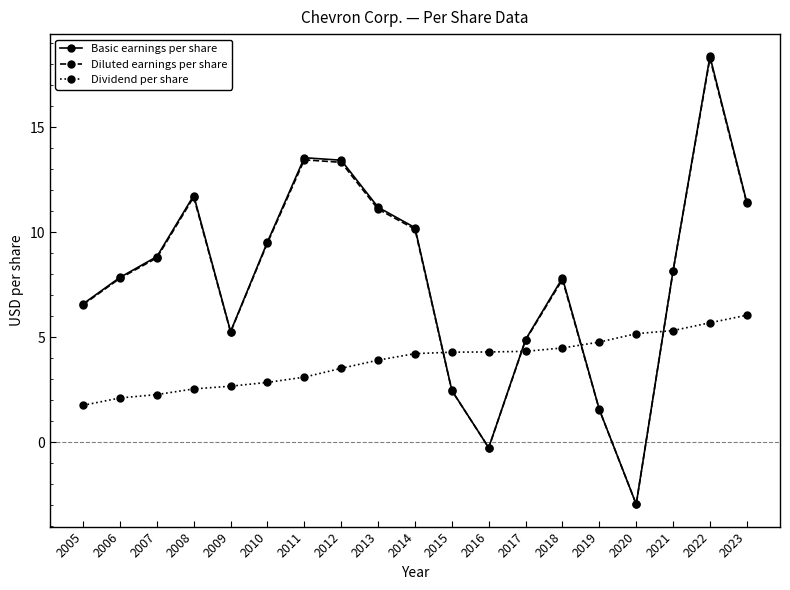

What is the maximum value for Dividend per share?

6.0